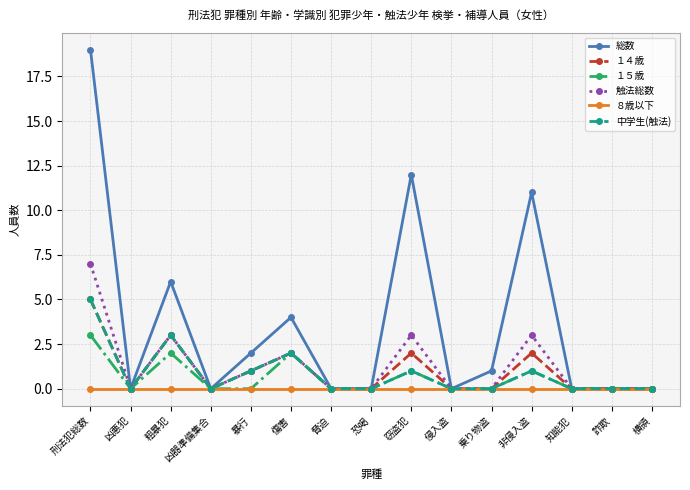

What position from the left is 暴行?

5